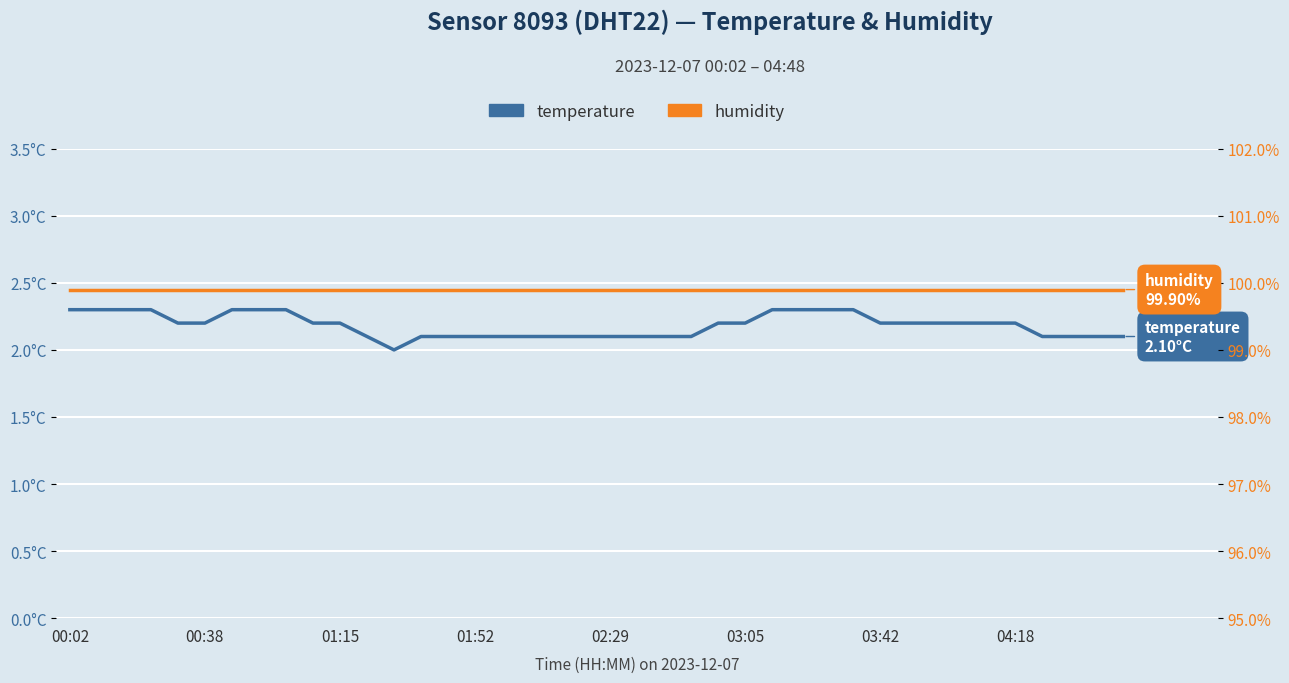

Reading left to right, list all the values displayed in this chart.

temperature: 2.3	2.3	2.3	2.3	2.2	2.2	2.3	2.3	2.3	2.2	2.2	2.1	2.0	2.1	2.1	2.1	2.1	2.1	2.1	2.1	2.1	2.1	2.1	2.1	2.2	2.2	2.3	2.3	2.3	2.3	2.2	2.2	2.2	2.2	2.2	2.2	2.1	2.1	2.1	2.1
humidity: 99.9	99.9	99.9	99.9	99.9	99.9	99.9	99.9	99.9	99.9	99.9	99.9	99.9	99.9	99.9	99.9	99.9	99.9	99.9	99.9	99.9	99.9	99.9	99.9	99.9	99.9	99.9	99.9	99.9	99.9	99.9	99.9	99.9	99.9	99.9	99.9	99.9	99.9	99.9	99.9